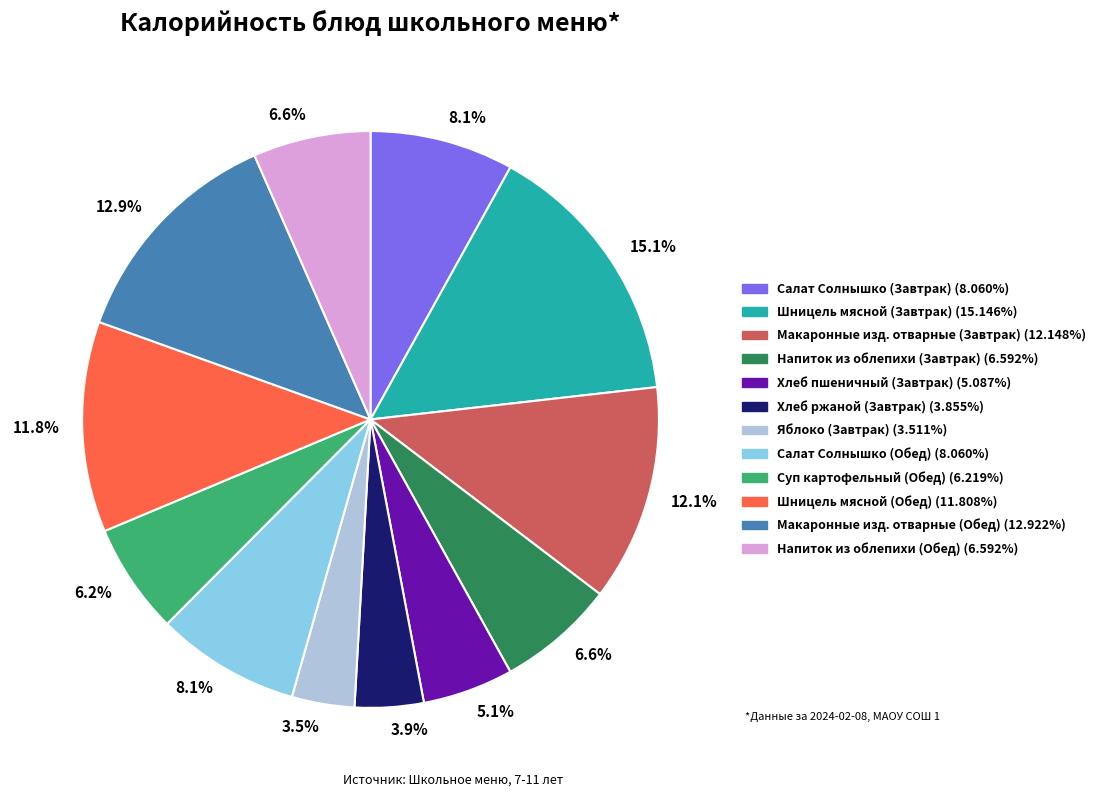

To the nearest percent, what is the average slice percentage?

8%